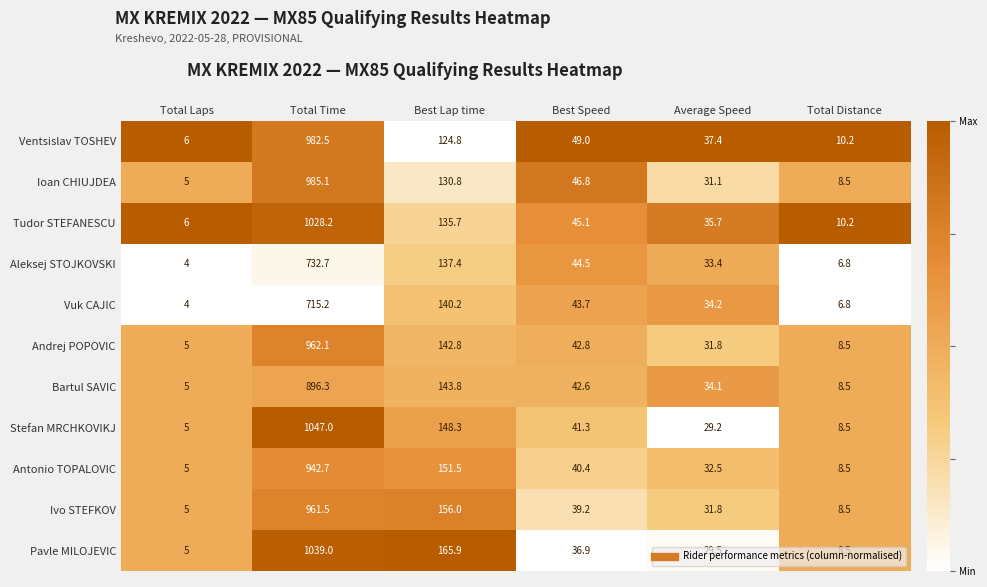

What is the average value of the Ventsislav TOSHEV series?

201.7